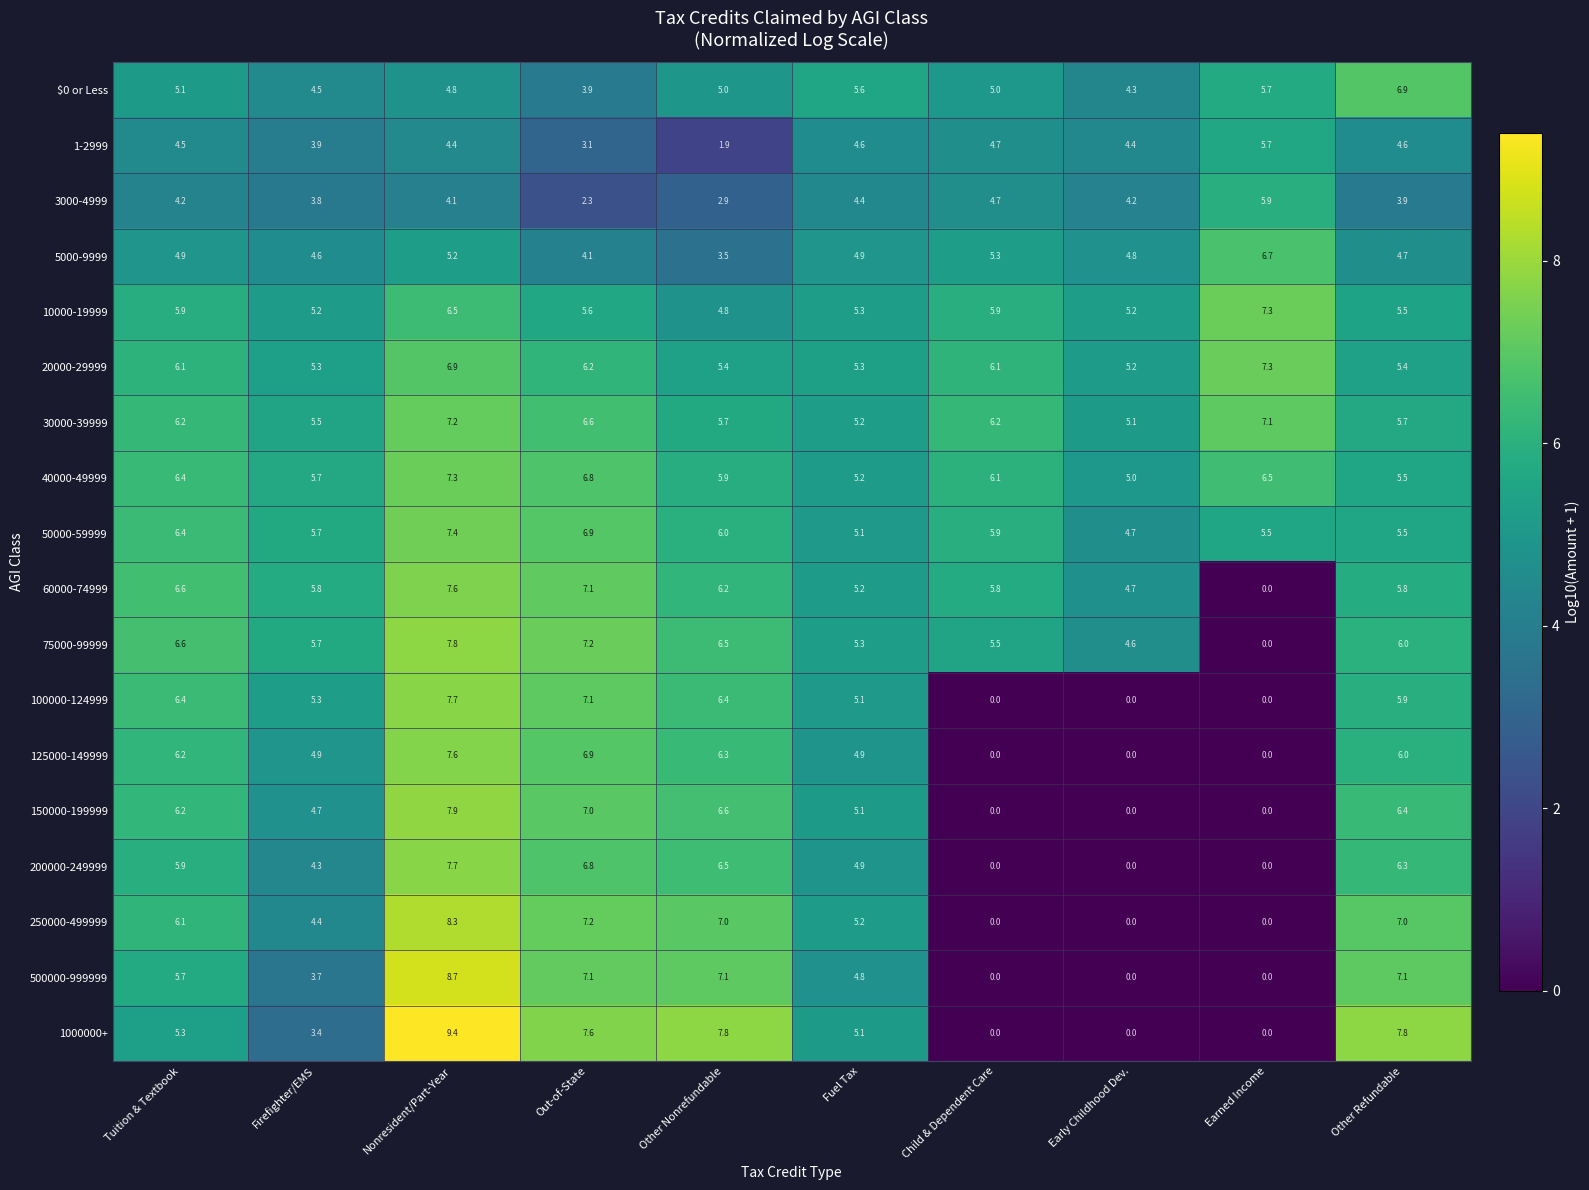

Between Nonresident/Part-Year and Other Nonrefundable, which series saw the biggest shift?

1-2999